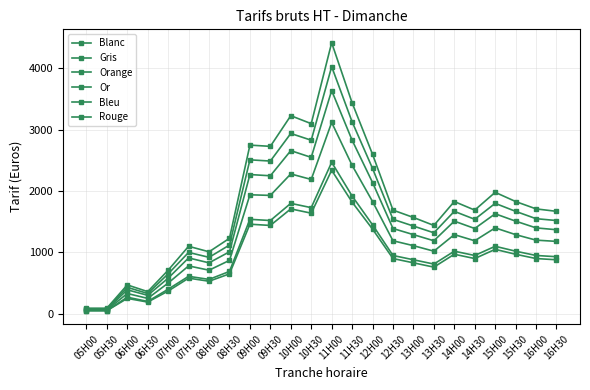

List the series in order of their peak value, lowest first.

Bleu, Blanc, Gris, Orange, Or, Rouge